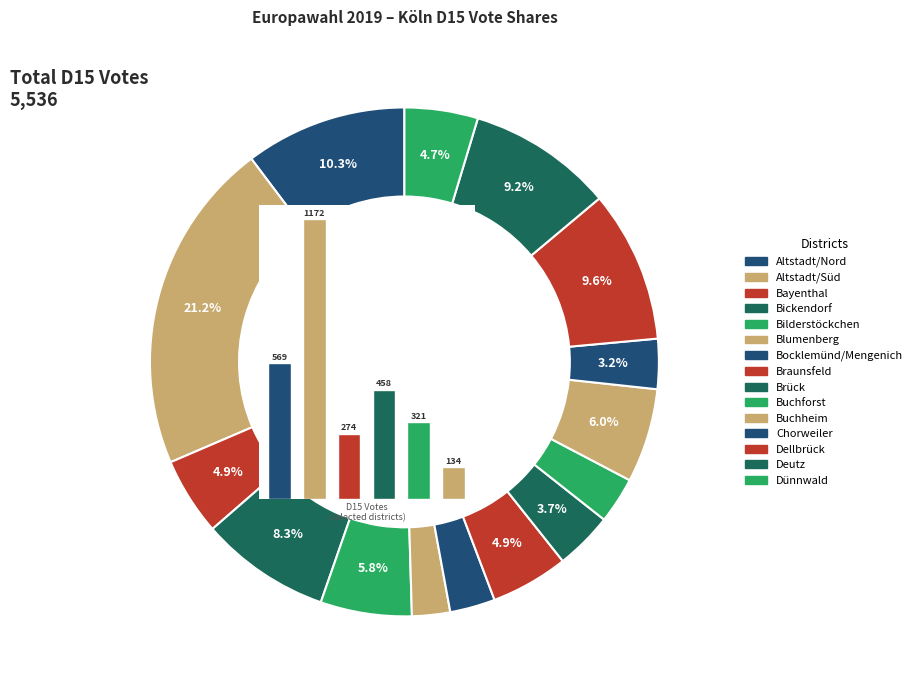

What is the smallest slice in the pie chart?

Blumenberg